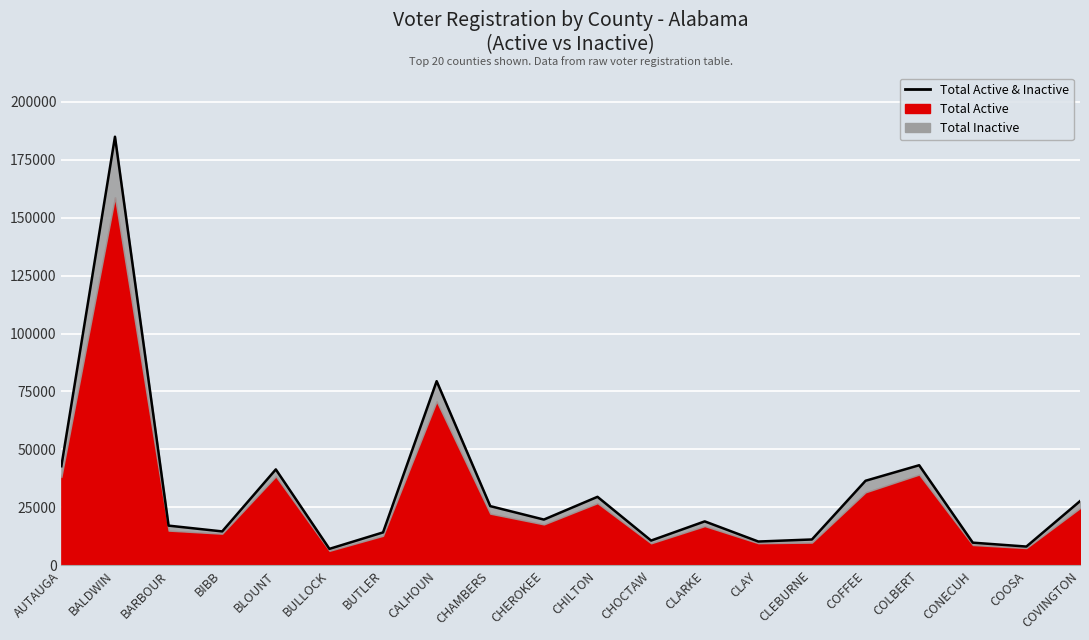

Which has a higher value, CALHOUN or AUTAUGA?

CALHOUN